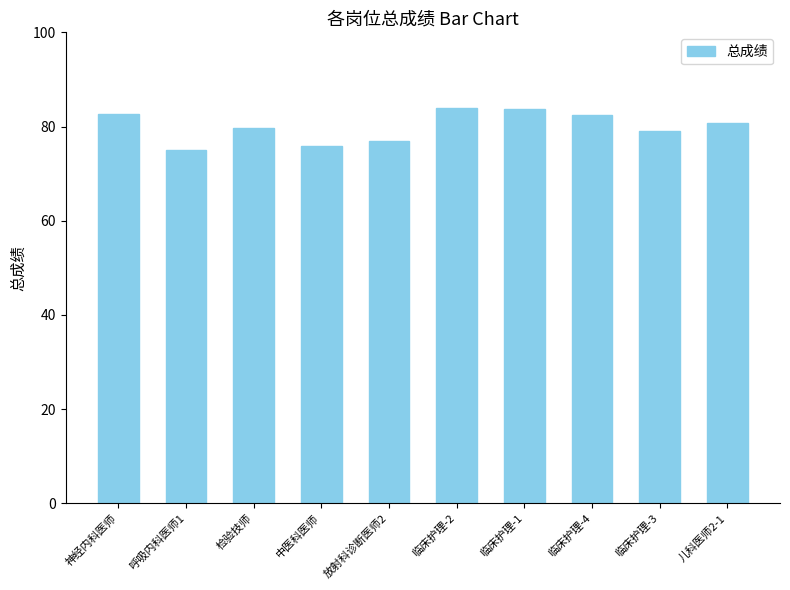

Which has a higher value, 临床护理-2 or 儿科医师2-1?

临床护理-2